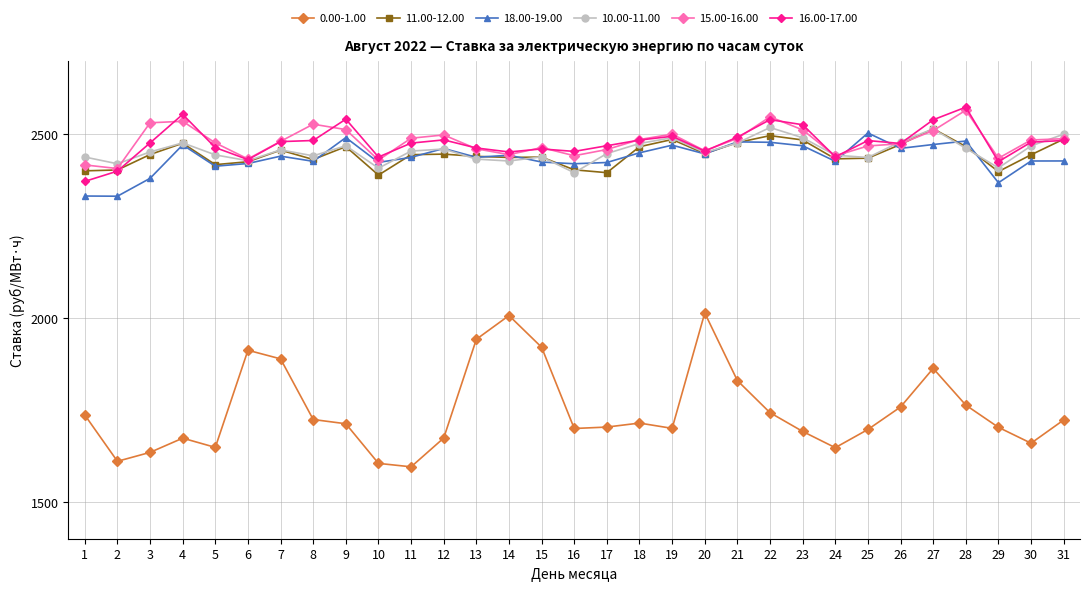

True or false: 0.00-1.00 and 16.00-17.00 cross at least once.

False